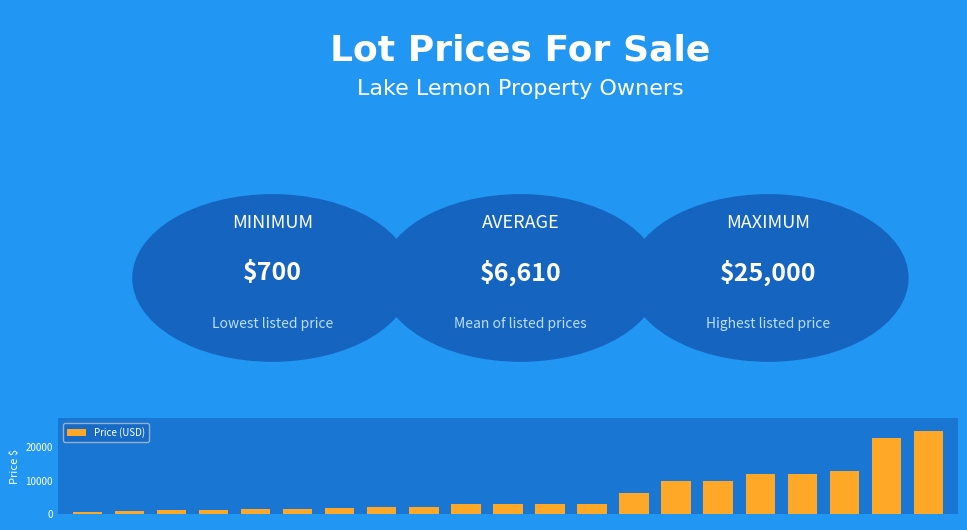

What is the maximum value shown in the chart?

25000